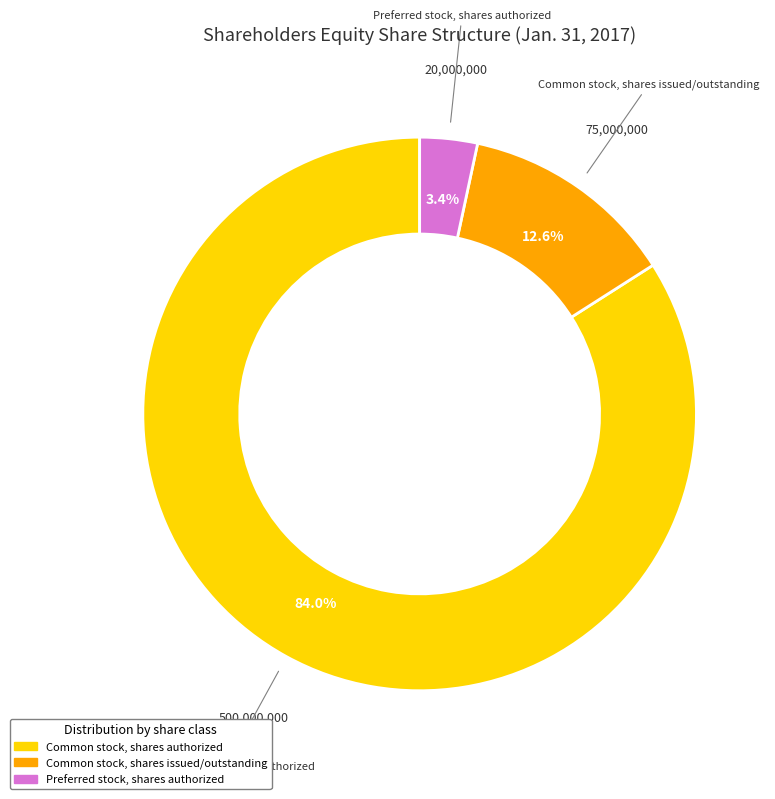

To the nearest percent, what is the difference between the Common stock, shares issued/outstanding and Common stock, shares authorized slice percentages?

71%